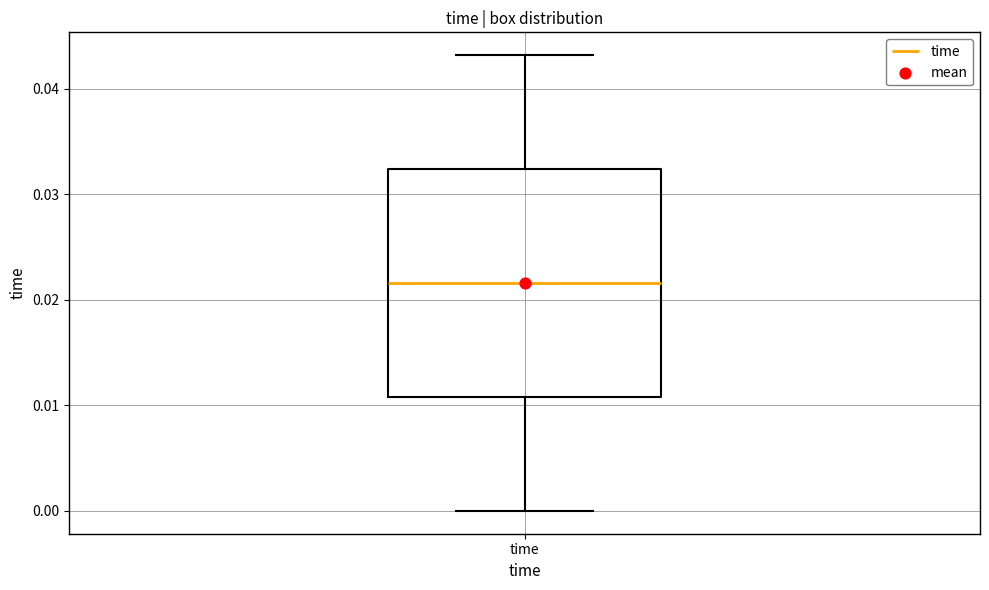

Where is the upper edge of the box for time on the y-axis? The values are not printed on the chart, so give them approximately, as read against the axis.

0.032